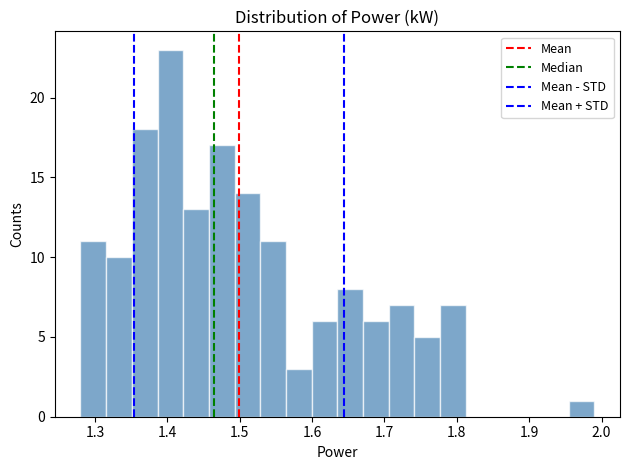

Read against the x-axis, roughly where is the centre of the tallest bar?

1.40